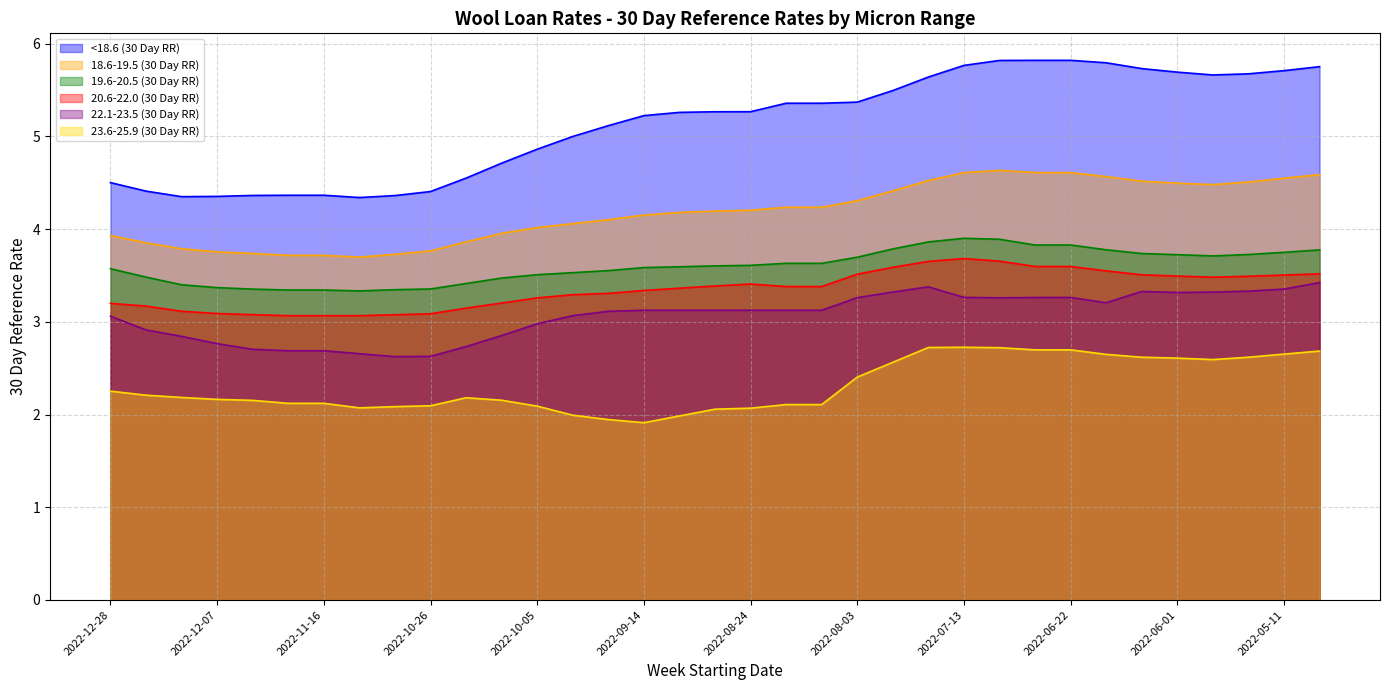

Which series has the largest total across all categories?

<18.6 (30 Day RR)